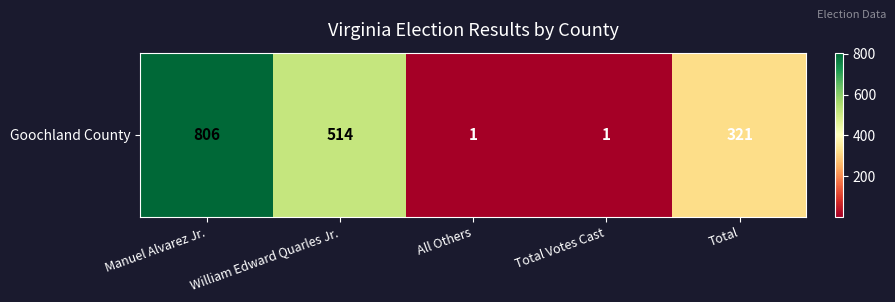

What is the sum of the values at Total and All Others?

322